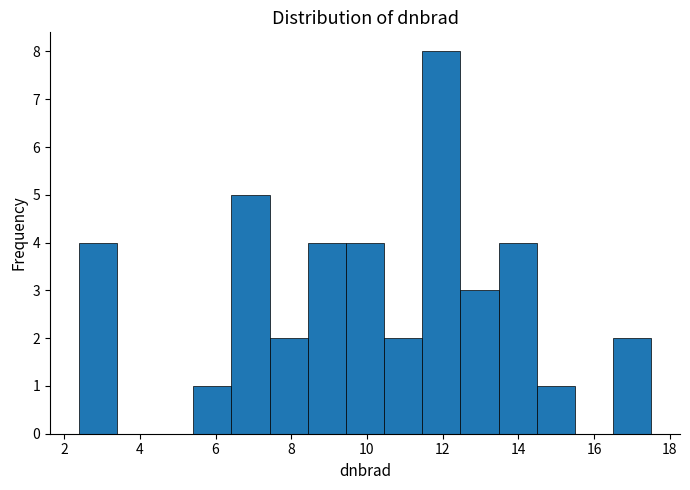

Reading left to right, transcribe this chart: for each bar, give the range it covers on the x-axis and its height. Neither the bar edges nor the heights are printed on the chart, so give them approximately, as read against the axes.

2.4 to 3.4: 4
3.4 to 4.4: 0
4.4 to 5.4: 0
5.4 to 6.4: 1
6.4 to 7.4: 5
7.4 to 8.4: 2
8.4 to 9.4: 4
9.4 to 10.4: 4
10.4 to 11.4: 2
11.4 to 12.4: 8
12.4 to 13.4: 3
13.4 to 14.4: 4
14.4 to 15.4: 1
15.4 to 16.6: 0
16.6 to 17.6: 2